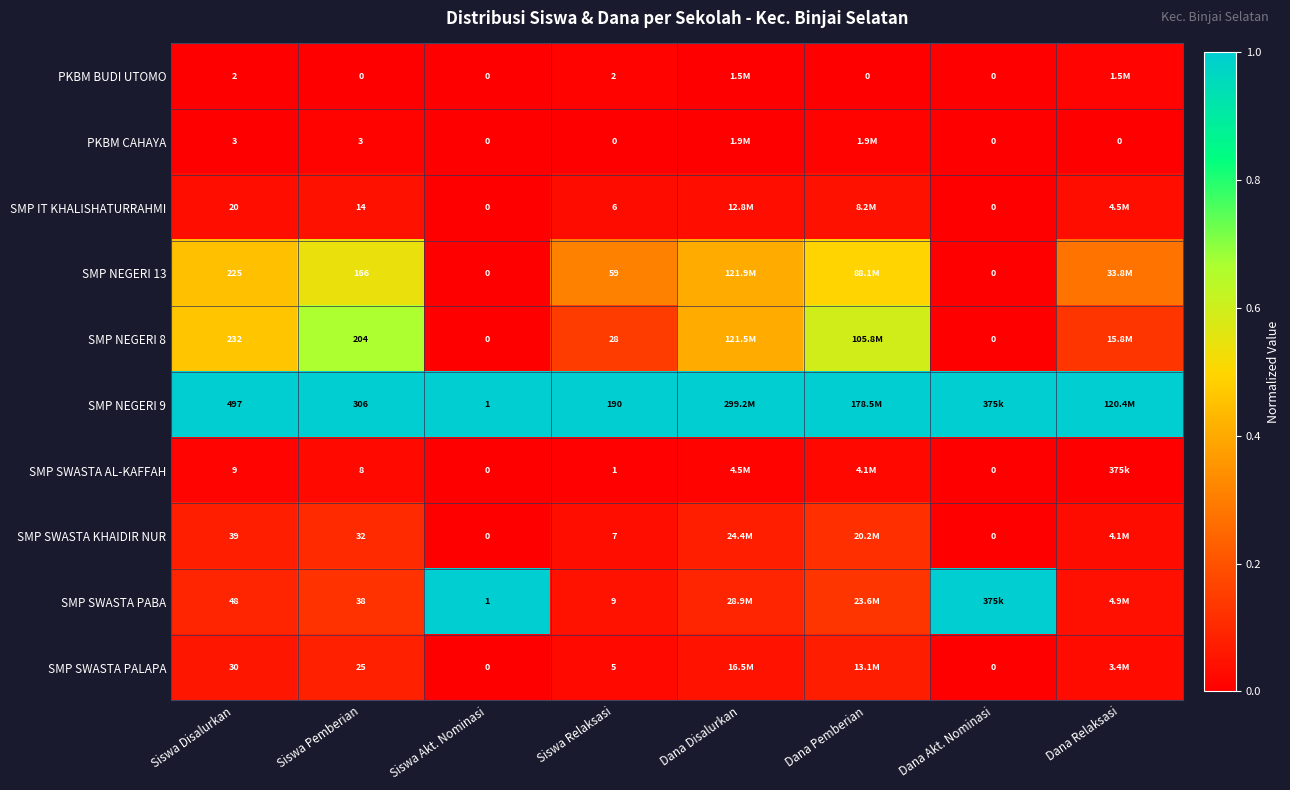

The SMP NEGERI 8 series shows 0.4 at Dana Disalurkan. True or false?

True